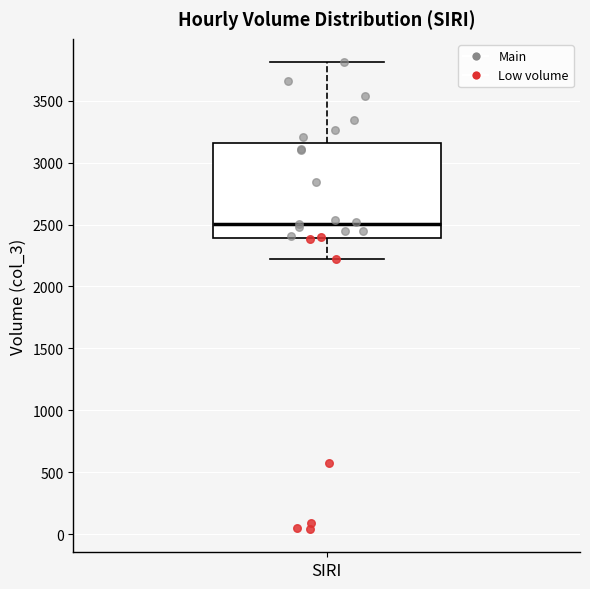

Transcribe this box plot: give where the median line is, the range the box spans, and where the two whiskers end, as read against the y-axis. The values are not printed on the chart, so give them approximately, as read against the axis.

median 2500, box 2400 to 3150, whiskers 2200 to 3800